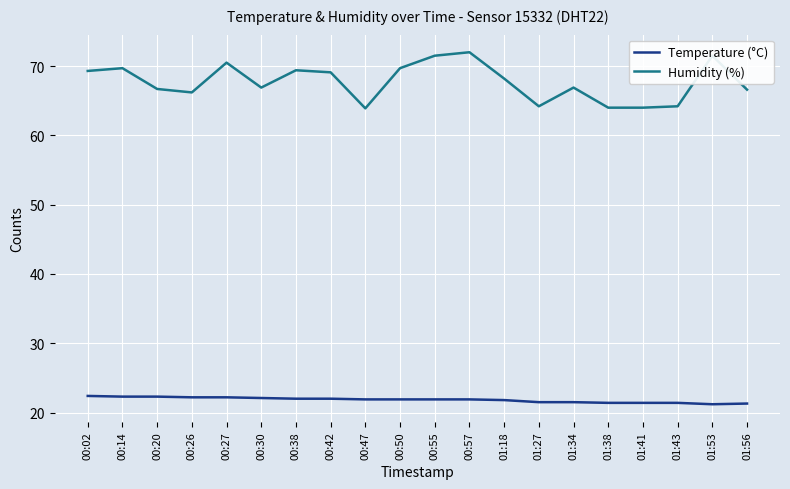

What is the difference between the highest and lowest values at 01:34?

45.4